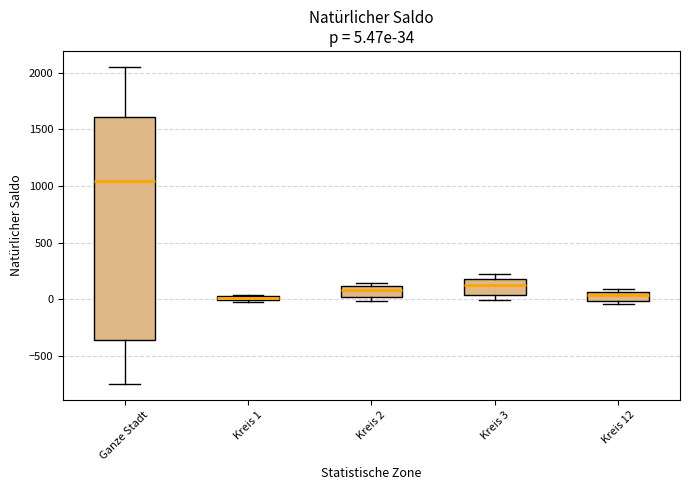

Which box has the highest median line?

Ganze Stadt